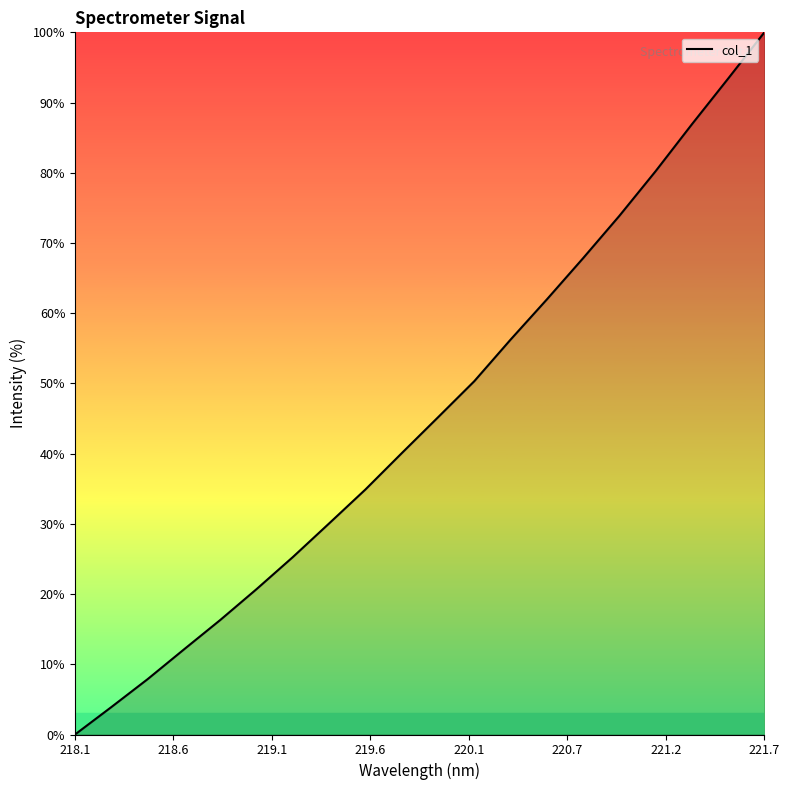

What is the difference between the maximum and minimum values?

100.0